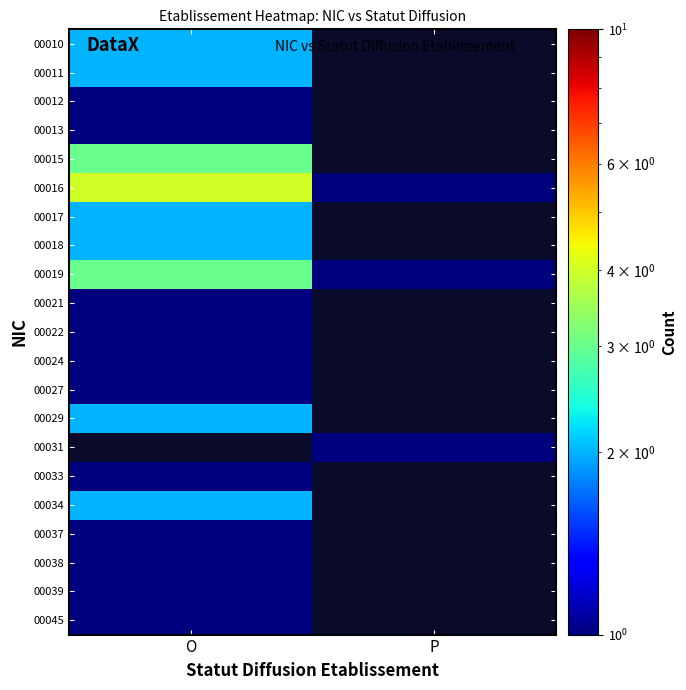

The value of 00037 at O is 1.3. True or false?

False